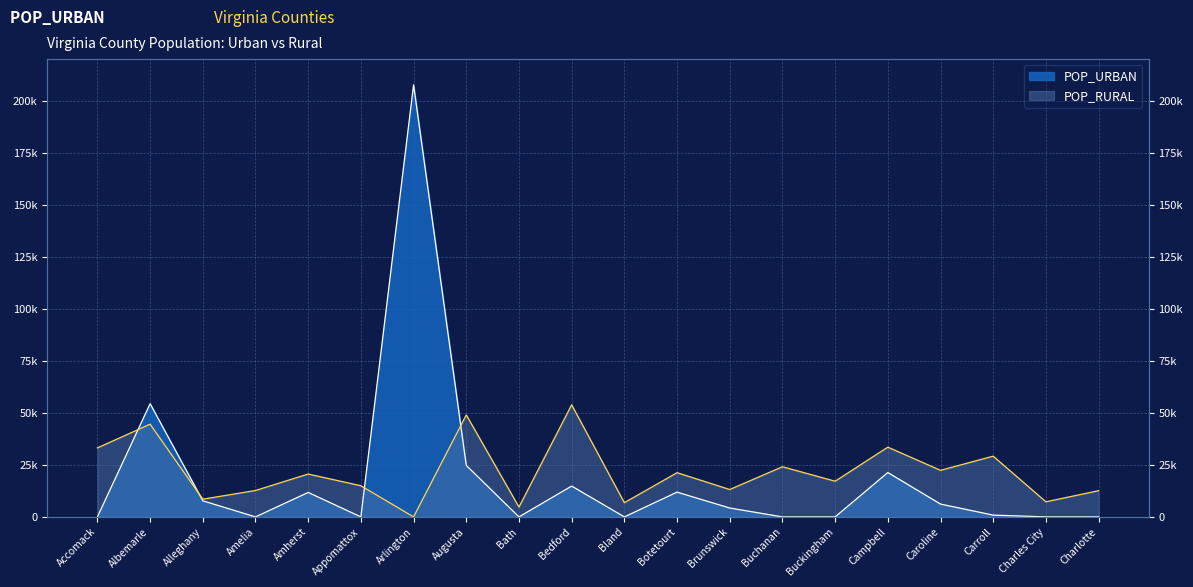

Which has a higher value, Alleghany or Caroline?

Alleghany